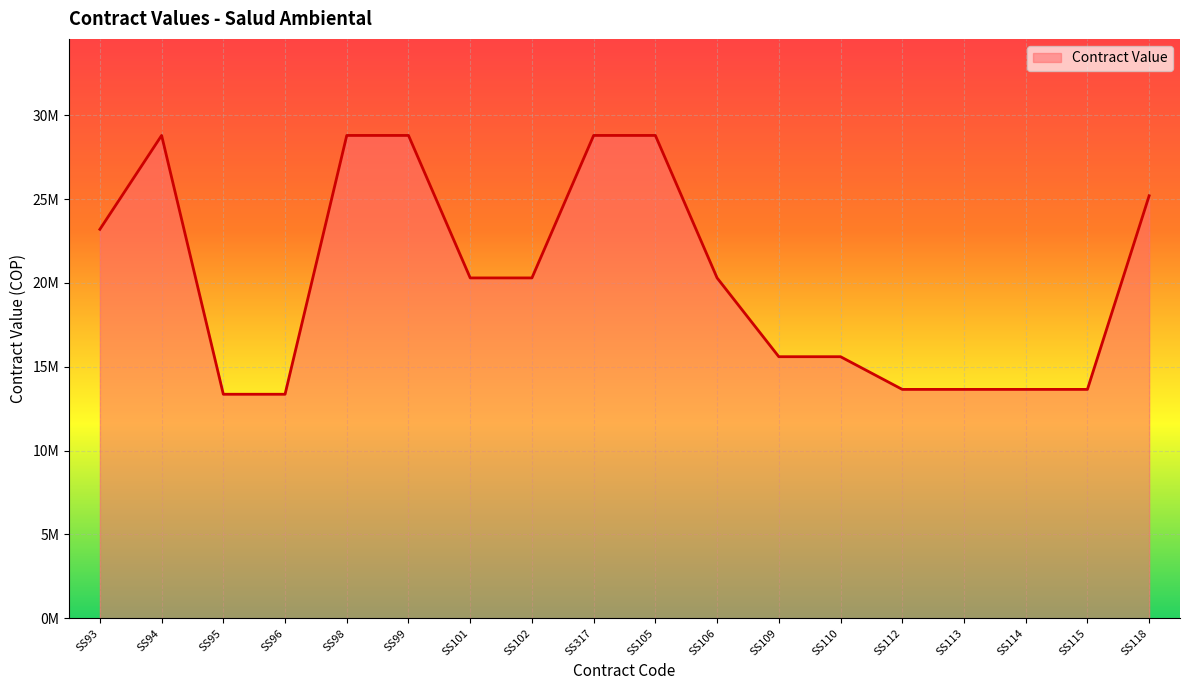

Does the chart display data point markers on the line(s)?

No